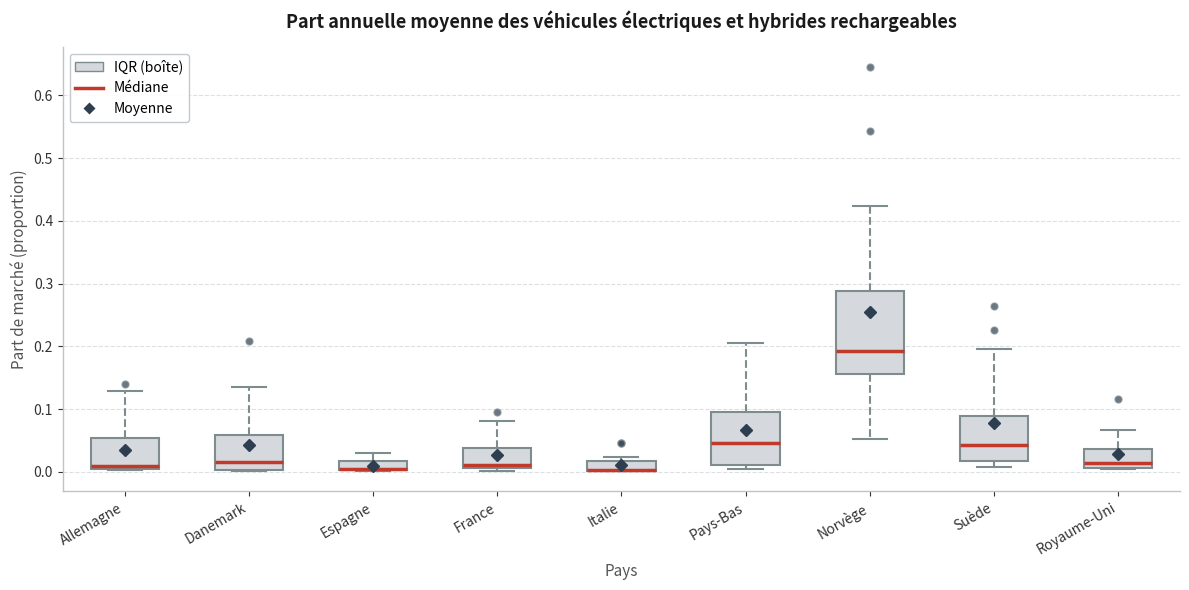

Comparing the boxes themselves (not the whiskers), which one is the tallest?

Norvège